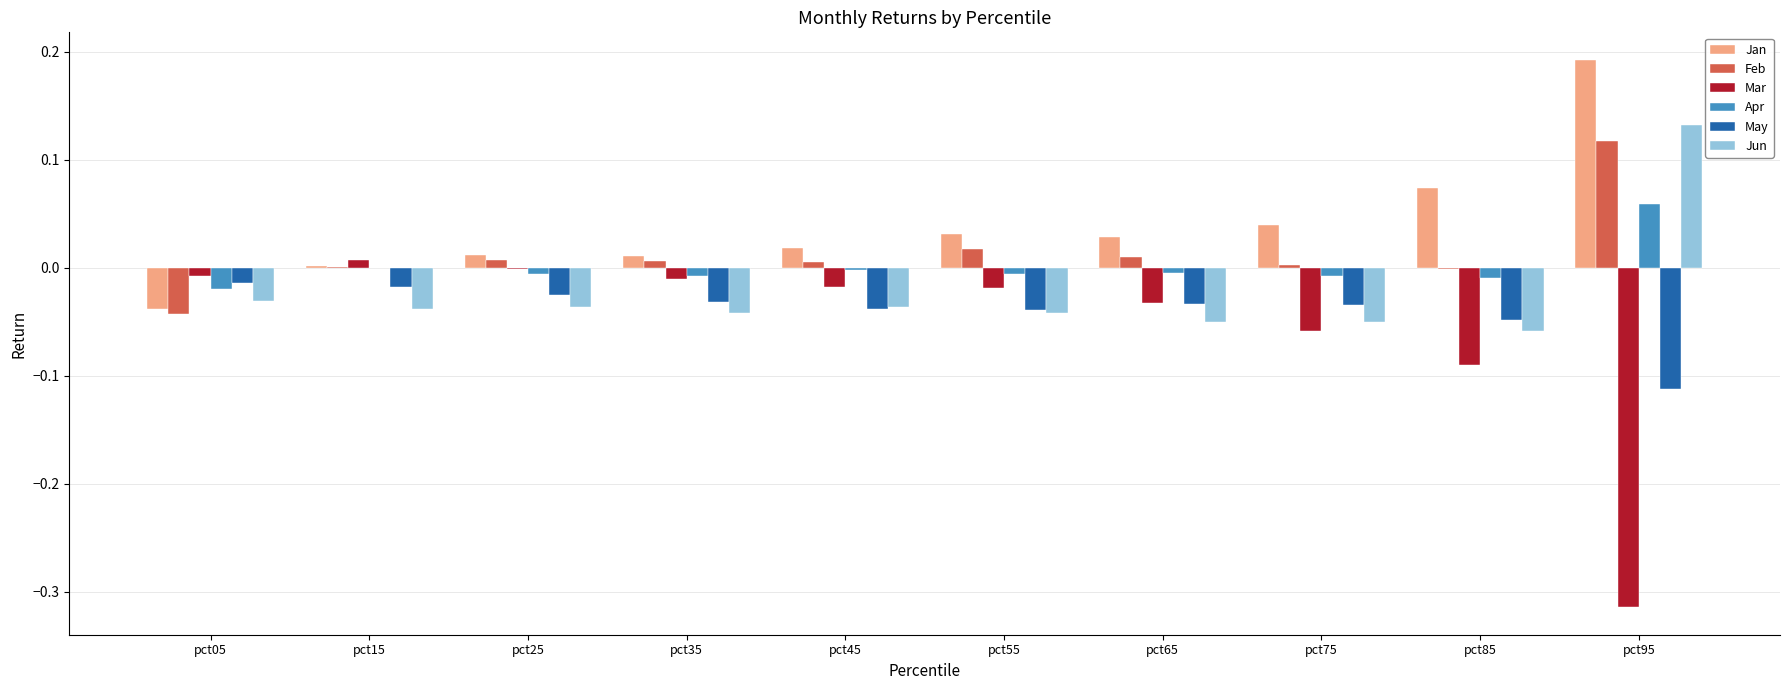

Which series changed the most between pct55 and pct95?

Mar